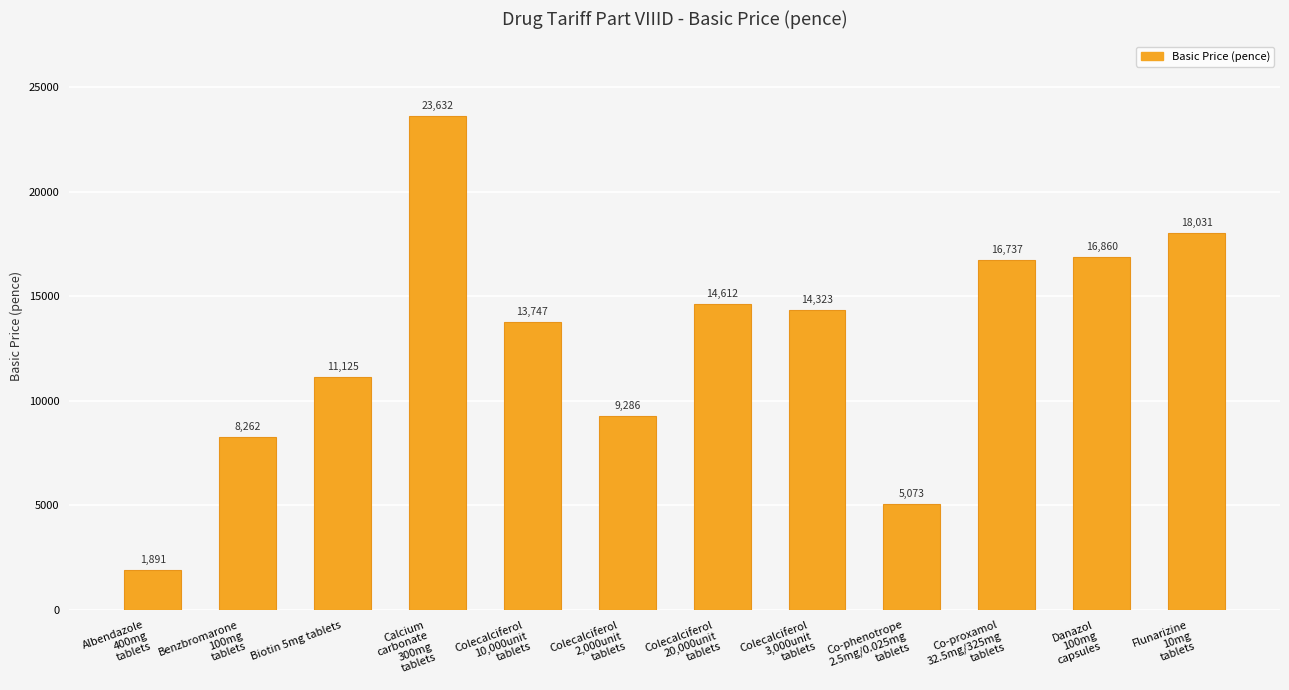

Count the number of categories in the chart.

12